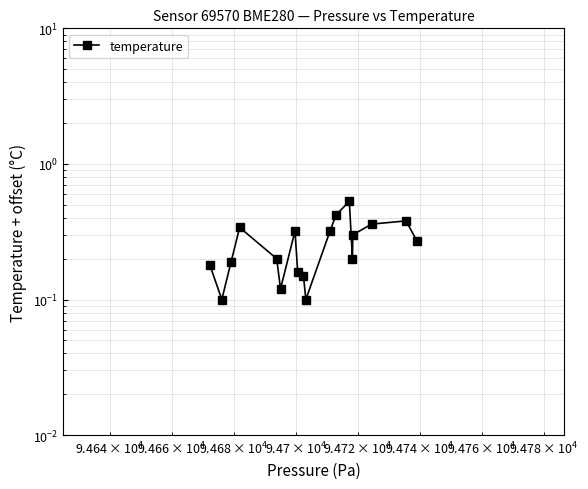

How many values are between 0 and 1?

18